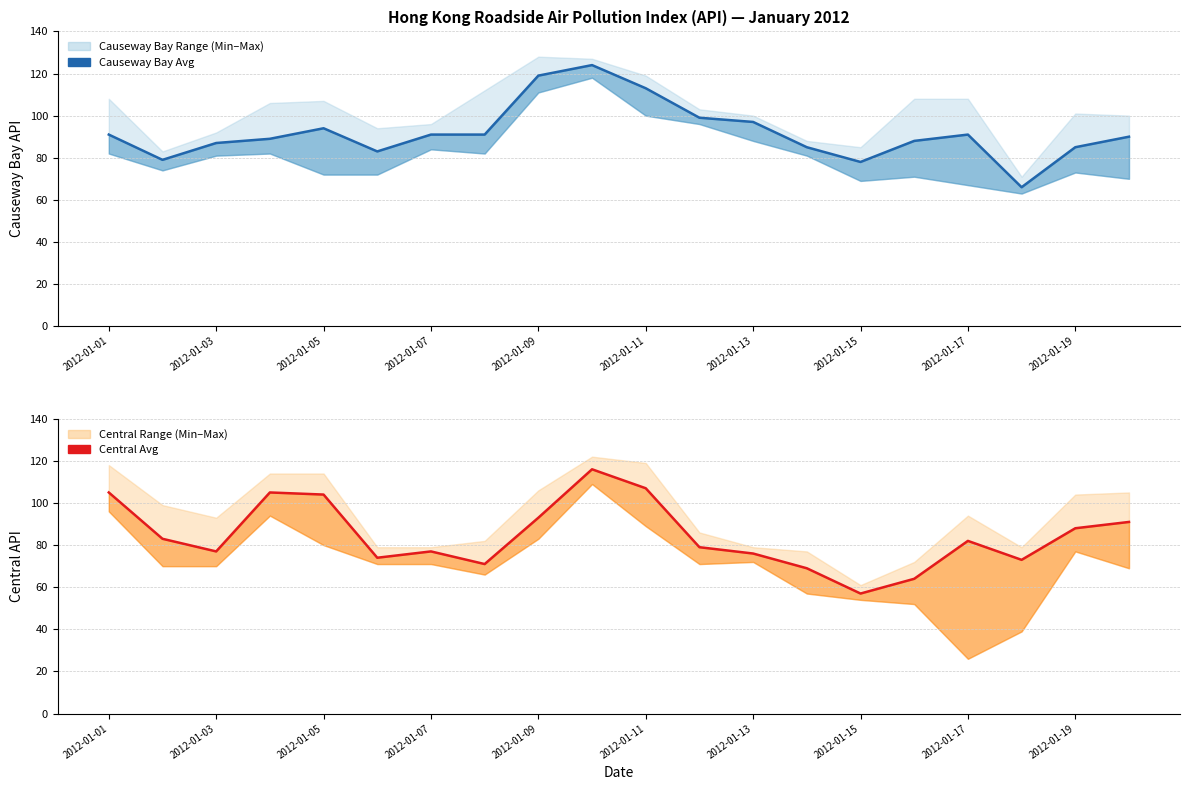

True or false: Central Avg and Causeway Bay Avg intersect in this chart.

True